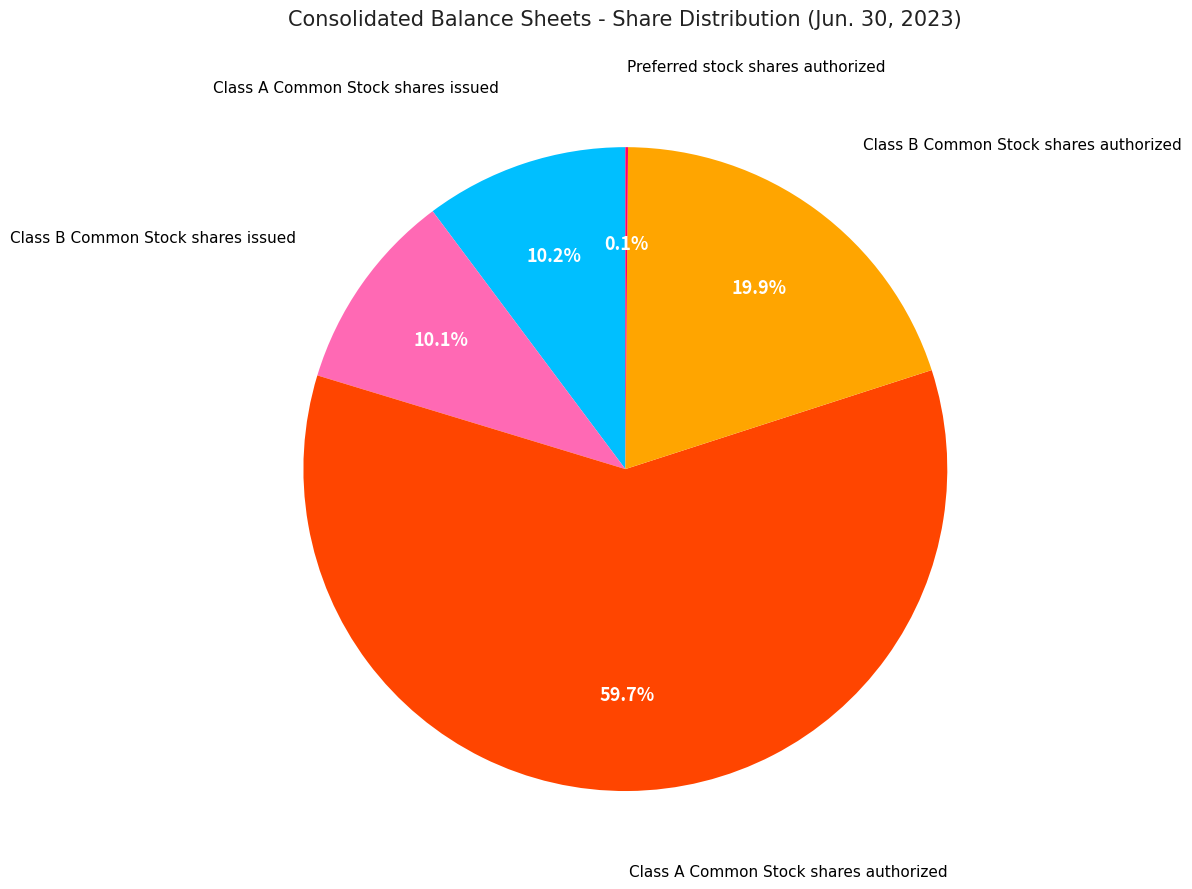

Which slice is the largest?

Class A Common Stock shares authorized